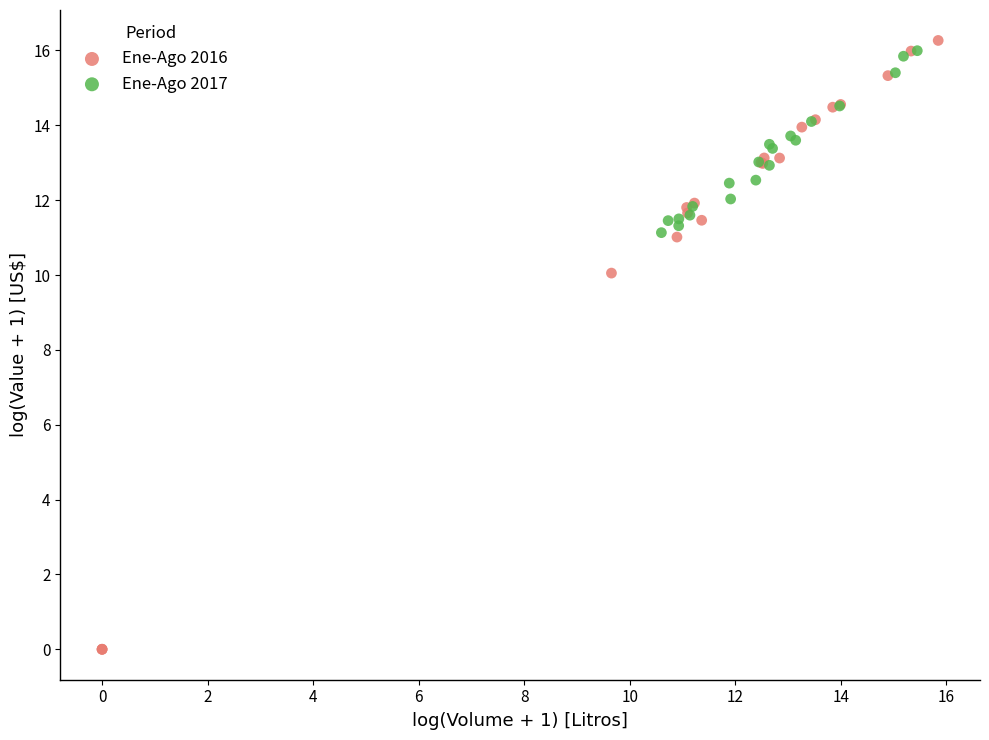

What are all the series names shown in the legend?

Ene-Ago 2016, Ene-Ago 2017